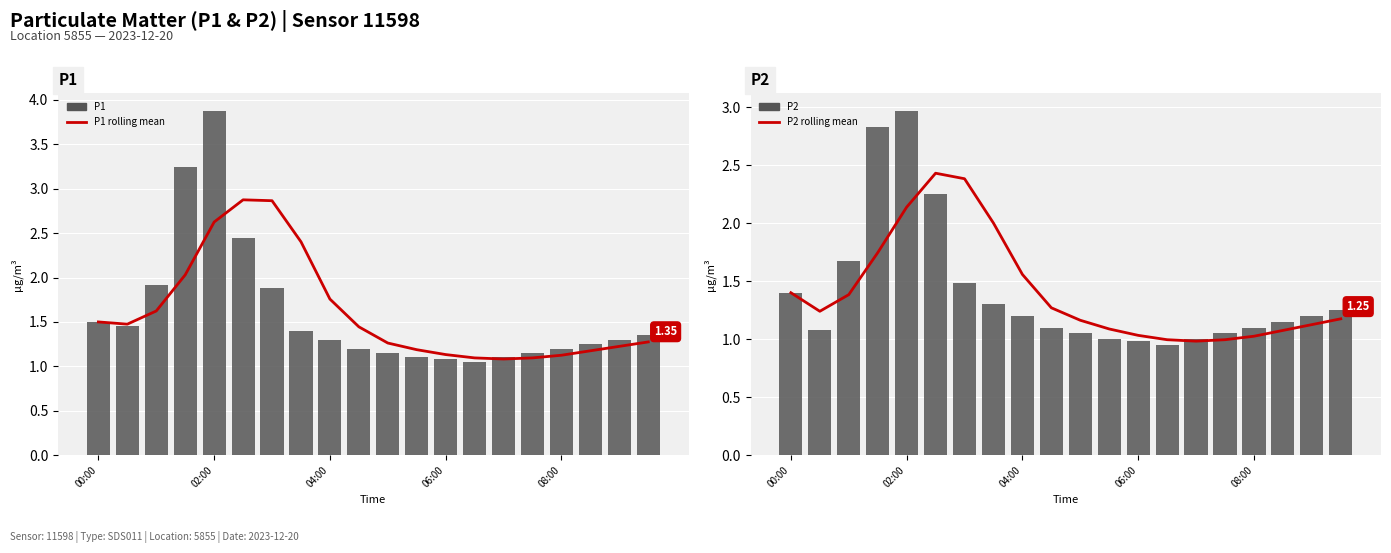

What is the difference between the highest and lowest values at 9?

0.3